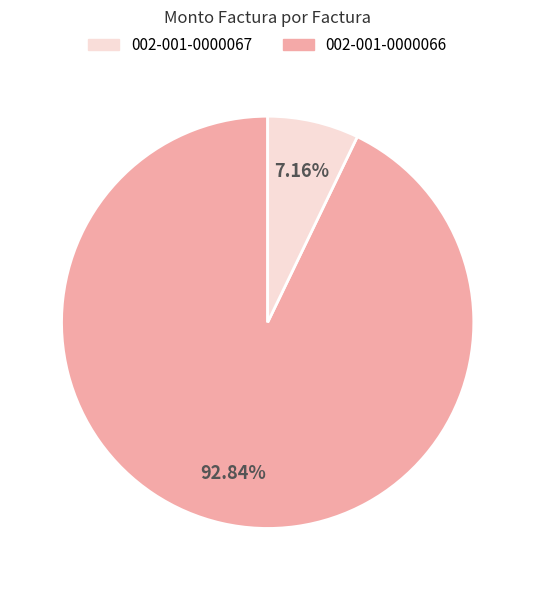

Is there a majority slice in this chart?

Yes